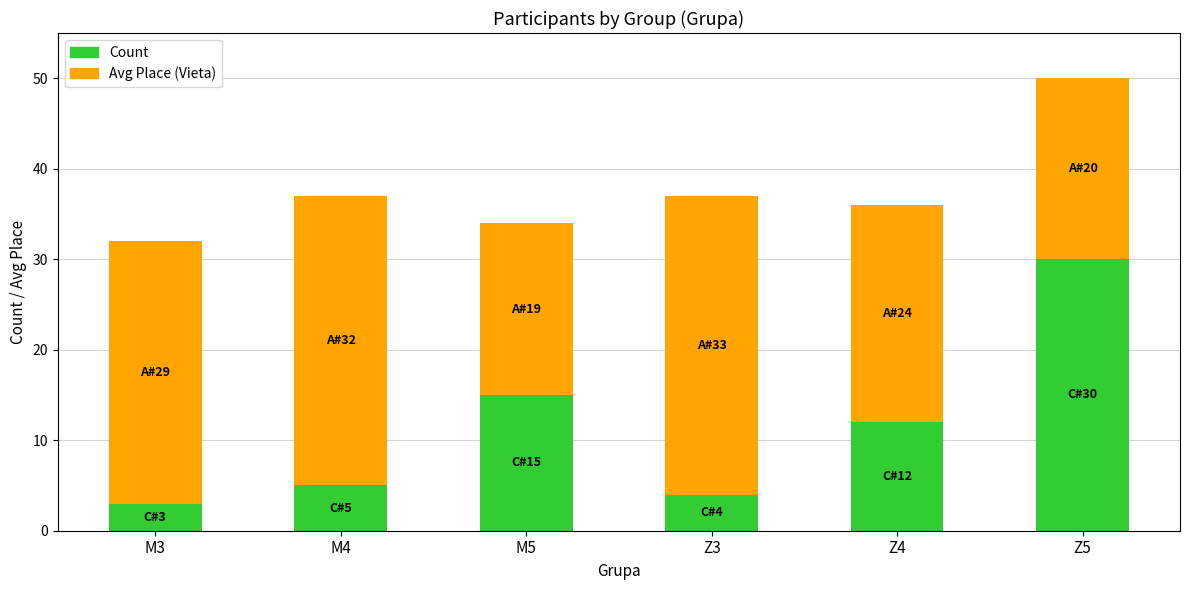

At which category is the sum across all series the highest?

Z5